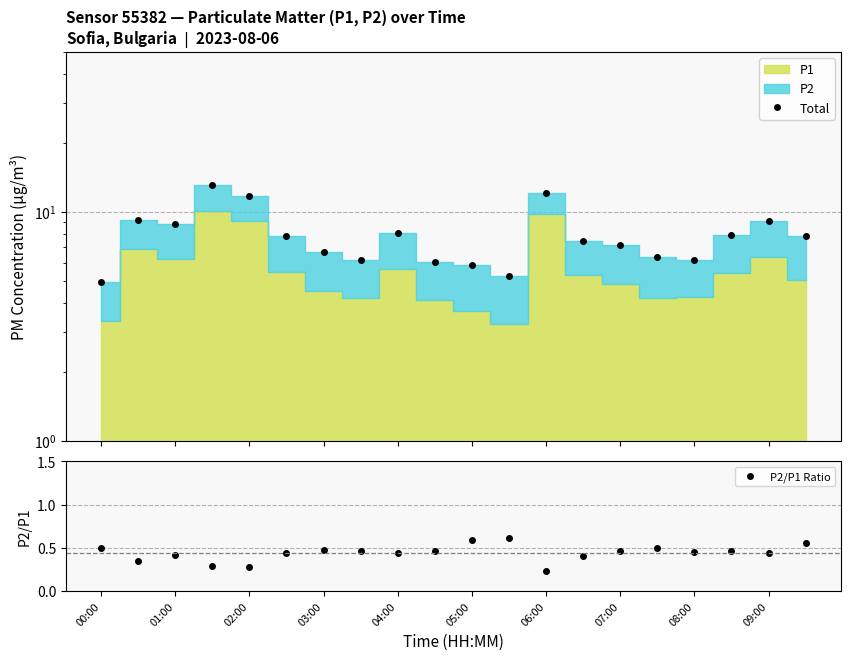

How many P2/P1 Ratio values are between 0 and 1?

20